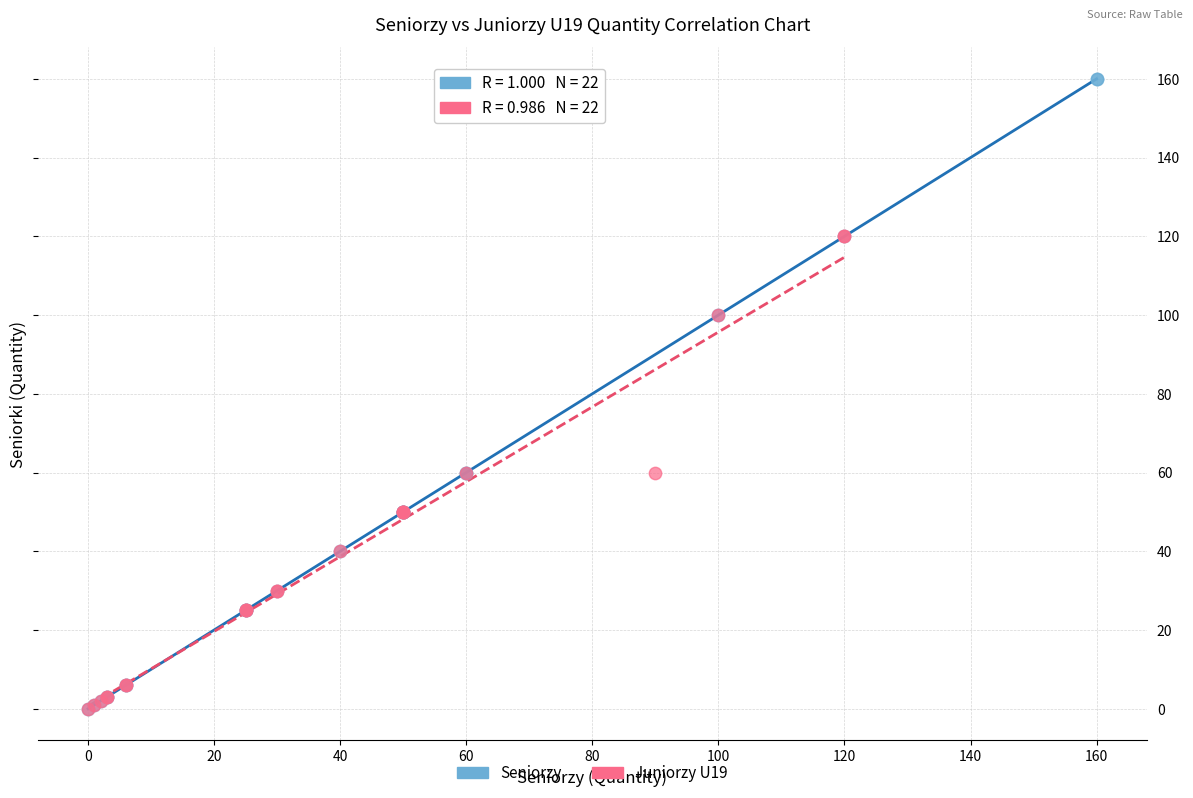

Which series has the largest Y range (max minus min)?

Seniorzy